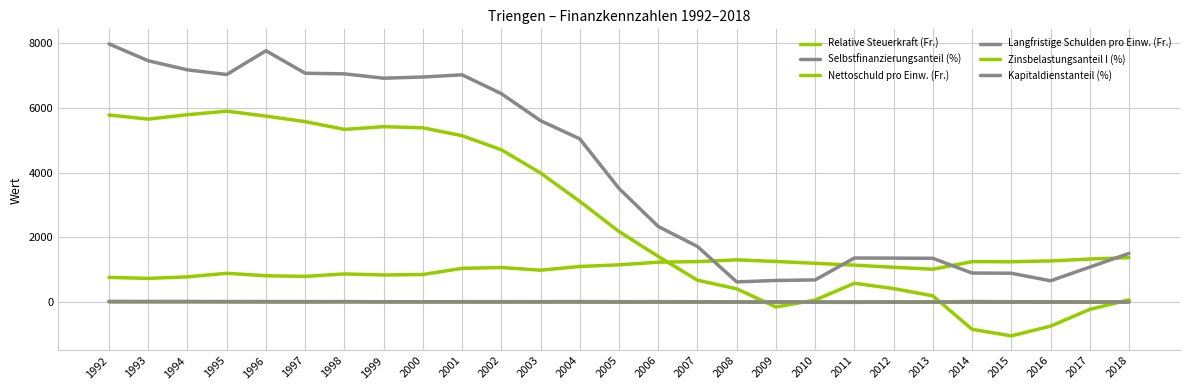

How many lines are shown in the chart?

6